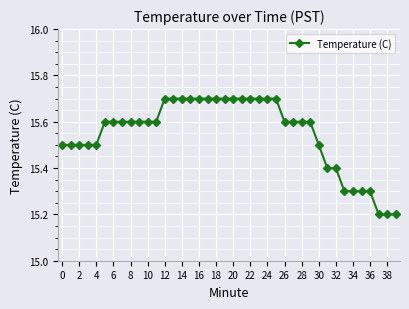

Count the values in the range 15 to 16.

40